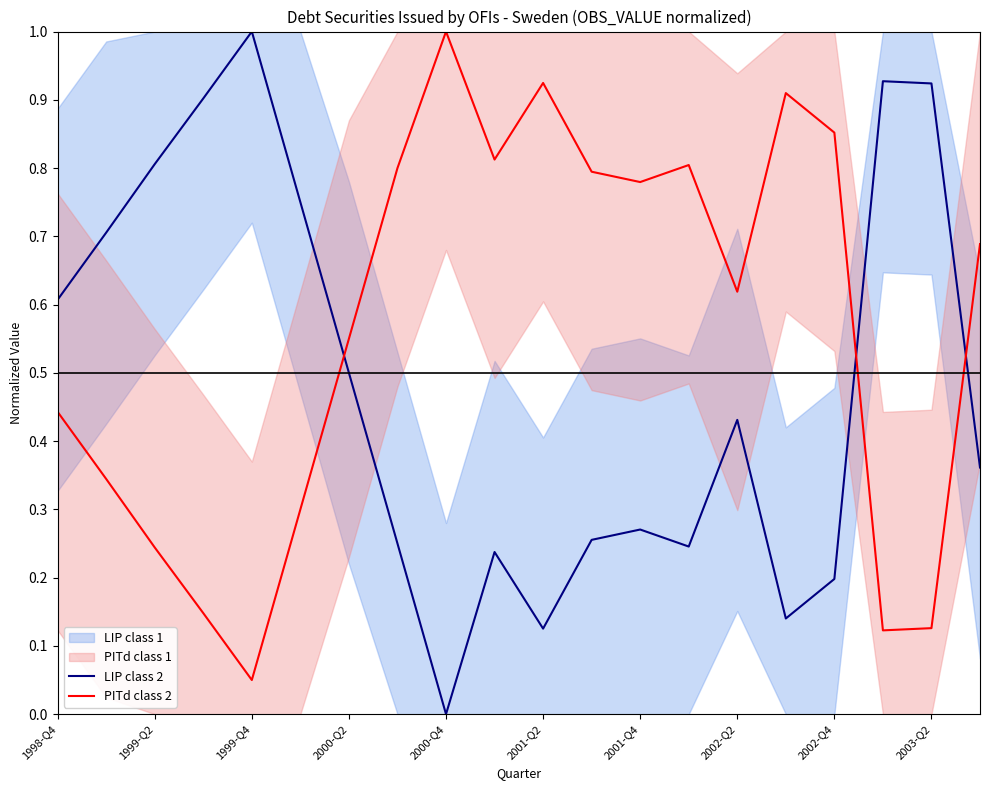

What is the total value across all series at 15?

1.1